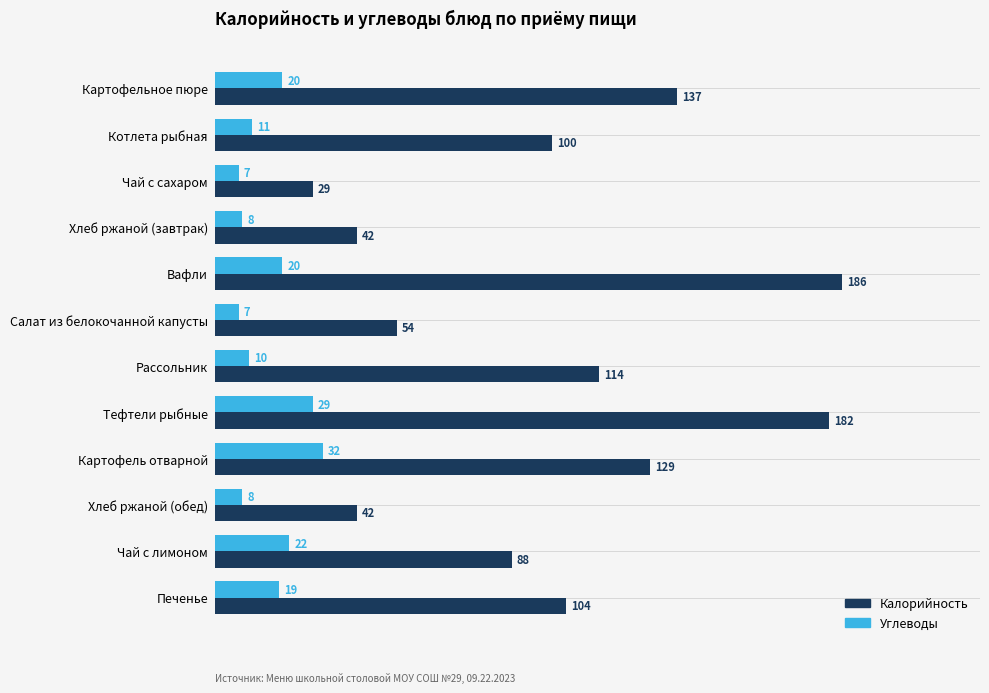

True or false: Калорийность has a value of 112 at Тефтели рыбные.

False